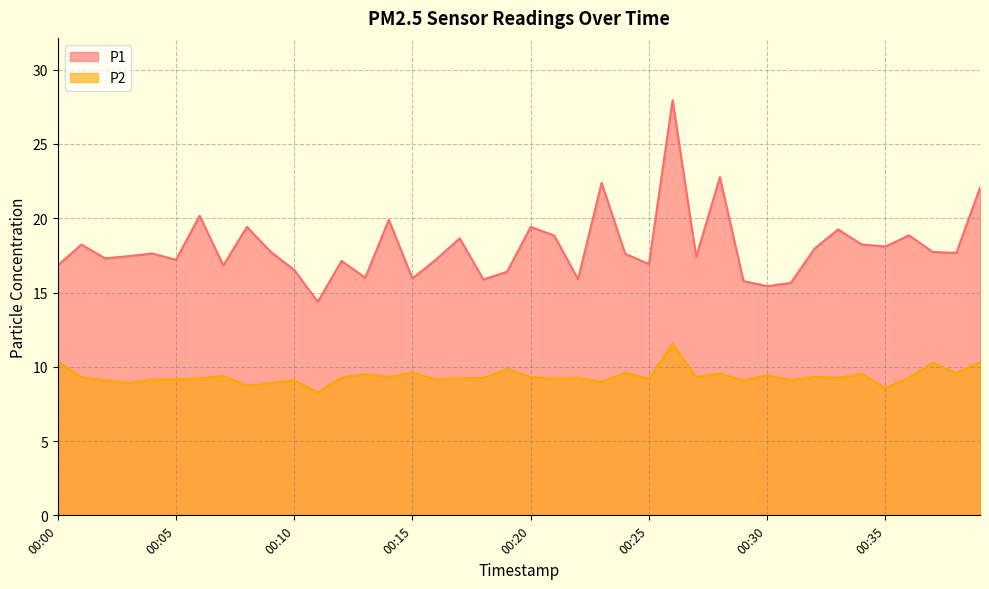

The P2 series shows 20.0 at 00:26. True or false?

False